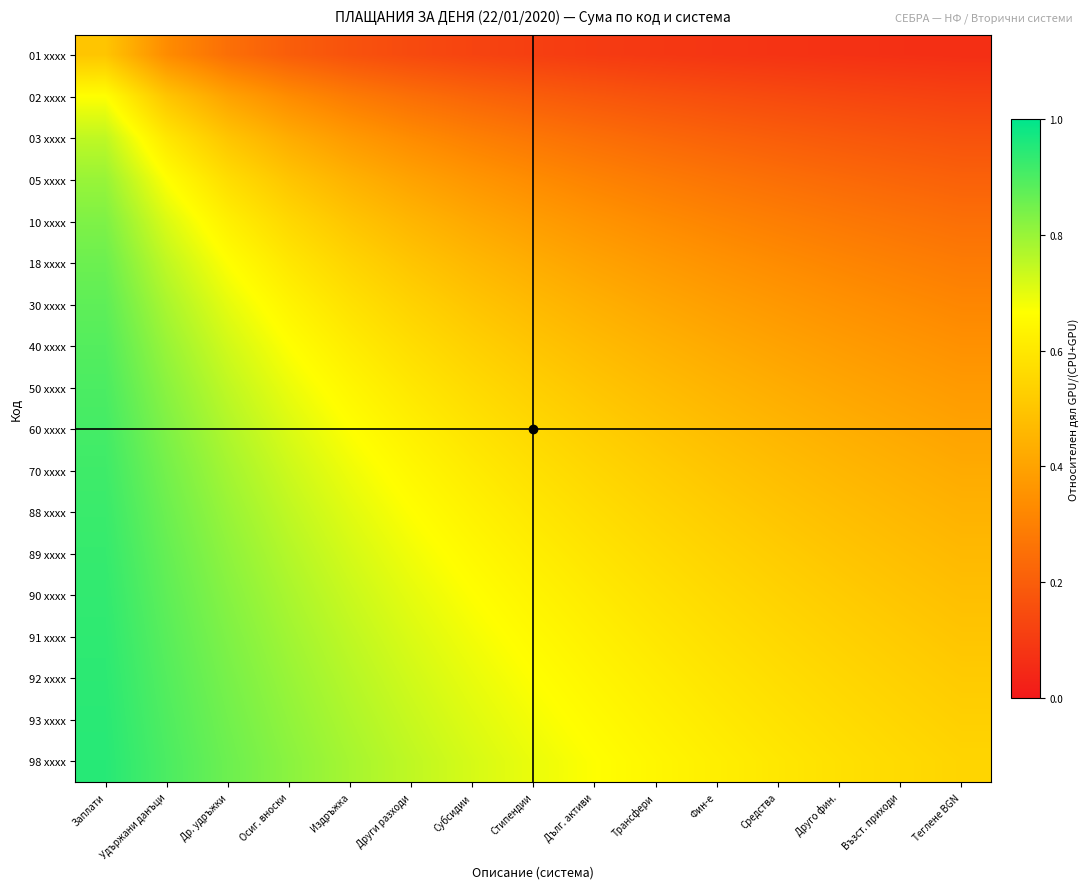

Reading right to left, list all the values displayed in this chart.

01 xxxx: Теглене BGN=0.1	Възст. приходи=0.1	Друго фин.=0.1	Средства=0.1	Фин-е=0.1	Трансфери=0.1	Дълг. активи=0.1	Стипендии=0.1	Субсидии=0.1	Други разходи=0.1	Издръжка=0.2	Осиг. вноски=0.2	Др. удръжки=0.2	Удържани данъци=0.3	Заплати=0.5
02 xxxx: Теглене BGN=0.1	Възст. приходи=0.1	Друго фин.=0.1	Средства=0.1	Фин-е=0.2	Трансфери=0.2	Дълг. активи=0.2	Стипендии=0.2	Субсидии=0.2	Други разходи=0.2	Издръжка=0.3	Осиг. вноски=0.3	Др. удръжки=0.4	Удържани данъци=0.5	Заплати=0.7
03 xxxx: Теглене BGN=0.2	Възст. приходи=0.2	Друго фин.=0.2	Средства=0.2	Фин-е=0.2	Трансфери=0.2	Дълг. активи=0.2	Стипендии=0.3	Субсидии=0.3	Други разходи=0.3	Издръжка=0.4	Осиг. вноски=0.4	Др. удръжки=0.5	Удържани данъци=0.6	Заплати=0.8
05 xxxx: Теглене BGN=0.2	Възст. приходи=0.2	Друго фин.=0.2	Средства=0.2	Фин-е=0.3	Трансфери=0.3	Дълг. активи=0.3	Стипендии=0.3	Субсидии=0.4	Други разходи=0.4	Издръжка=0.4	Осиг. вноски=0.5	Др. удръжки=0.6	Удържани данъци=0.7	Заплати=0.8
10 xxxx: Теглене BGN=0.2	Възст. приходи=0.3	Друго фин.=0.3	Средства=0.3	Фин-е=0.3	Трансфери=0.3	Дълг. активи=0.4	Стипендии=0.4	Субсидии=0.4	Други разходи=0.5	Издръжка=0.5	Осиг. вноски=0.6	Др. удръжки=0.6	Удържани данъци=0.7	Заплати=0.8
18 xxxx: Теглене BGN=0.3	Възст. приходи=0.3	Друго фин.=0.3	Средства=0.3	Фин-е=0.4	Трансфери=0.4	Дълг. активи=0.4	Стипендии=0.4	Субсидии=0.5	Други разходи=0.5	Издръжка=0.5	Осиг. вноски=0.6	Др. удръжки=0.7	Удържани данъци=0.8	Заплати=0.9
30 xxxx: Теглене BGN=0.3	Възст. приходи=0.3	Друго фин.=0.3	Средства=0.4	Фин-е=0.4	Трансфери=0.4	Дълг. активи=0.4	Стипендии=0.5	Субсидии=0.5	Други разходи=0.5	Издръжка=0.6	Осиг. вноски=0.6	Др. удръжки=0.7	Удържани данъци=0.8	Заплати=0.9
40 xxxx: Теглене BGN=0.3	Възст. приходи=0.4	Друго фин.=0.4	Средства=0.4	Фин-е=0.4	Трансфери=0.4	Дълг. активи=0.5	Стипендии=0.5	Субсидии=0.5	Други разходи=0.6	Издръжка=0.6	Осиг. вноски=0.7	Др. удръжки=0.7	Удържани данъци=0.8	Заплати=0.9
50 xxxx: Теглене BGN=0.4	Възст. приходи=0.4	Друго фин.=0.4	Средства=0.4	Фин-е=0.5	Трансфери=0.5	Дълг. активи=0.5	Стипендии=0.5	Субсидии=0.6	Други разходи=0.6	Издръжка=0.6	Осиг. вноски=0.7	Др. удръжки=0.8	Удържани данъци=0.8	Заплати=0.9
60 xxxx: Теглене BGN=0.4	Възст. приходи=0.4	Друго фин.=0.4	Средства=0.5	Фин-е=0.5	Трансфери=0.5	Дълг. активи=0.5	Стипендии=0.6	Субсидии=0.6	Други разходи=0.6	Издръжка=0.7	Осиг. вноски=0.7	Др. удръжки=0.8	Удържани данъци=0.8	Заплати=0.9
70 xxxx: Теглене BGN=0.4	Възст. приходи=0.4	Друго фин.=0.5	Средства=0.5	Фин-е=0.5	Трансфери=0.5	Дълг. активи=0.6	Стипендии=0.6	Субсидии=0.6	Други разходи=0.6	Издръжка=0.7	Осиг. вноски=0.7	Др. удръжки=0.8	Удържани данъци=0.8	Заплати=0.9
88 xxxx: Теглене BGN=0.4	Възст. приходи=0.5	Друго фин.=0.5	Средства=0.5	Фин-е=0.5	Трансфери=0.5	Дълг. активи=0.6	Стипендии=0.6	Субсидии=0.6	Други разходи=0.7	Издръжка=0.7	Осиг. вноски=0.8	Др. удръжки=0.8	Удържани данъци=0.9	Заплати=0.9
89 xxxx: Теглене BGN=0.5	Възст. приходи=0.5	Друго фин.=0.5	Средства=0.5	Фин-е=0.5	Трансфери=0.6	Дълг. активи=0.6	Стипендии=0.6	Субсидии=0.7	Други разходи=0.7	Издръжка=0.7	Осиг. вноски=0.8	Др. удръжки=0.8	Удържани данъци=0.9	Заплати=0.9
90 xxxx: Теглене BGN=0.5	Възст. приходи=0.5	Друго фин.=0.5	Средства=0.5	Фин-е=0.6	Трансфери=0.6	Дълг. активи=0.6	Стипендии=0.6	Субсидии=0.7	Други разходи=0.7	Издръжка=0.7	Осиг. вноски=0.8	Др. удръжки=0.8	Удържани данъци=0.9	Заплати=0.9
91 xxxx: Теглене BGN=0.5	Възст. приходи=0.5	Друго фин.=0.5	Средства=0.6	Фин-е=0.6	Трансфери=0.6	Дълг. активи=0.6	Стипендии=0.7	Субсидии=0.7	Други разходи=0.7	Издръжка=0.8	Осиг. вноски=0.8	Др. удръжки=0.8	Удържани данъци=0.9	Заплати=0.9
92 xxxx: Теглене BGN=0.5	Възст. приходи=0.5	Друго фин.=0.6	Средства=0.6	Фин-е=0.6	Трансфери=0.6	Дълг. активи=0.6	Стипендии=0.7	Субсидии=0.7	Други разходи=0.7	Издръжка=0.8	Осиг. вноски=0.8	Др. удръжки=0.8	Удържани данъци=0.9	Заплати=0.9
93 xxxx: Теглене BGN=0.5	Възст. приходи=0.5	Друго фин.=0.6	Средства=0.6	Фин-е=0.6	Трансфери=0.6	Дълг. активи=0.7	Стипендии=0.7	Субсидии=0.7	Други разходи=0.7	Издръжка=0.8	Осиг. вноски=0.8	Др. удръжки=0.8	Удържани данъци=0.9	Заплати=0.9
98 xxxx: Теглене BGN=0.5	Възст. приходи=0.6	Друго фин.=0.6	Средства=0.6	Фин-е=0.6	Трансфери=0.6	Дълг. активи=0.7	Стипендии=0.7	Субсидии=0.7	Други разходи=0.8	Издръжка=0.8	Осиг. вноски=0.8	Др. удръжки=0.9	Удържани данъци=0.9	Заплати=0.9